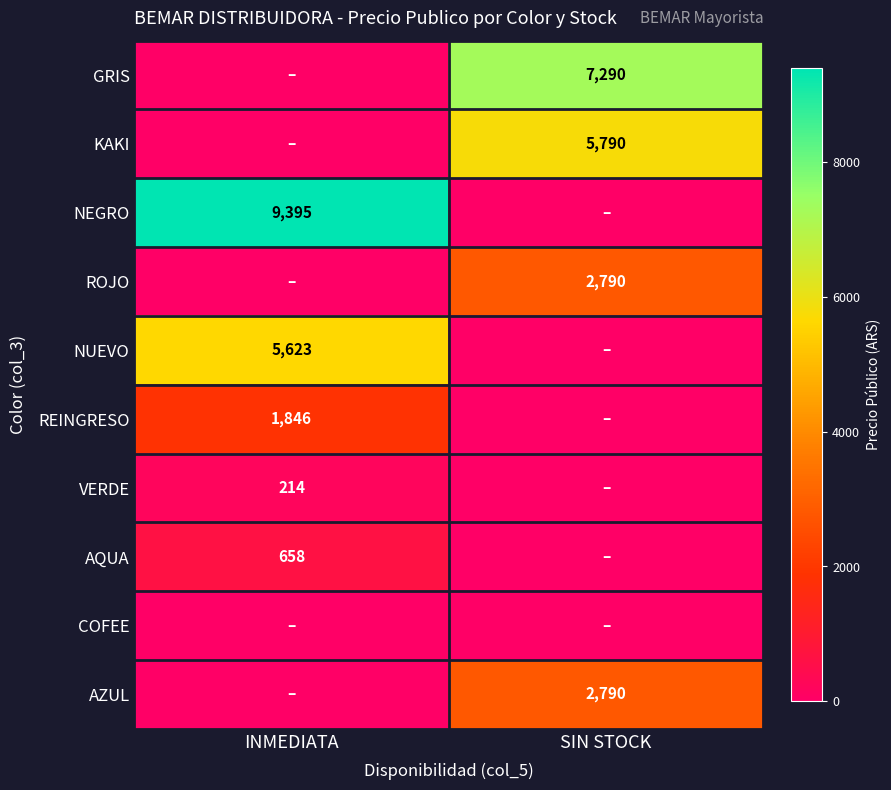

What is the difference between the highest and lowest values at SIN STOCK?

7290.0